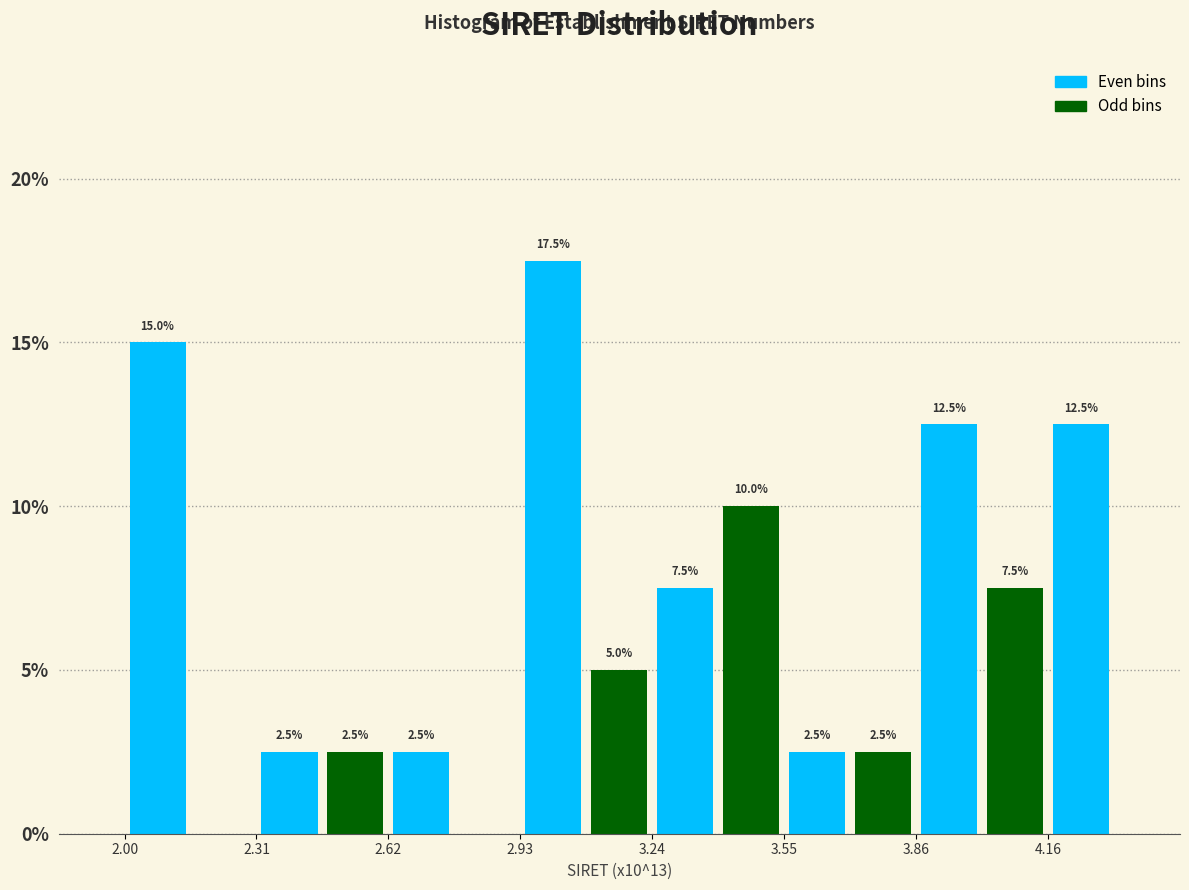

Around what value on the x-axis is the tallest bar? Give the approximate position of its centre, as read against the axis.

3.00